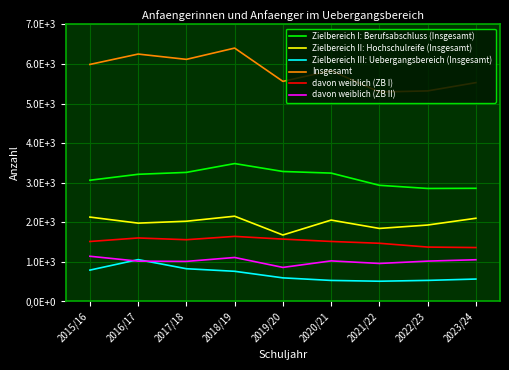

List the series in order of their peak value, lowest first.

Zielbereich III: Uebergangsbereich (Insgesamt), davon weiblich (ZB II), davon weiblich (ZB I), Zielbereich II: Hochschulreife (Insgesamt), Zielbereich I: Berufsabschluss (Insgesamt), Insgesamt